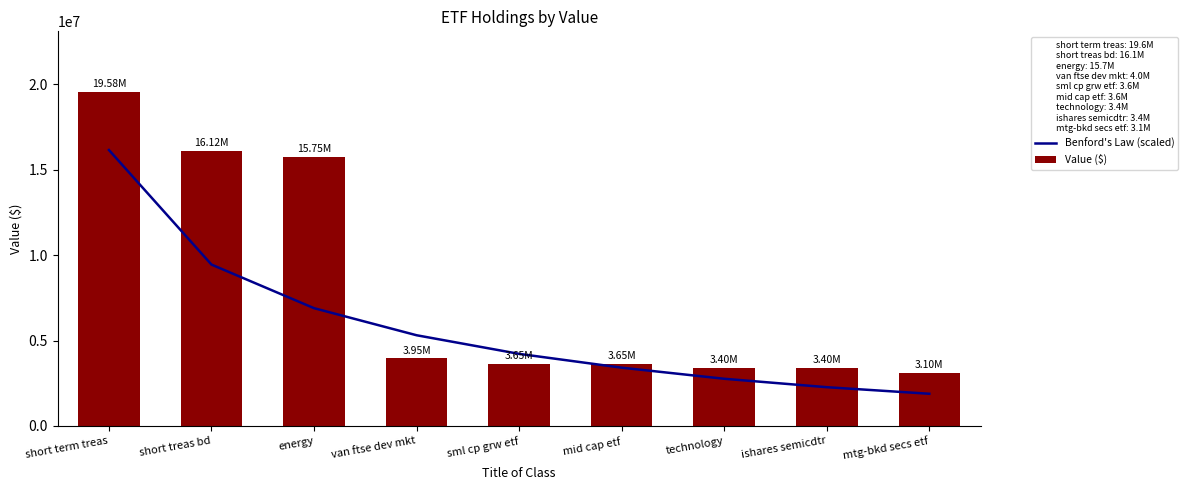

The Benford's Law (scaled) series shows 1886000 at mtg-bkd secs etf. True or false?

True